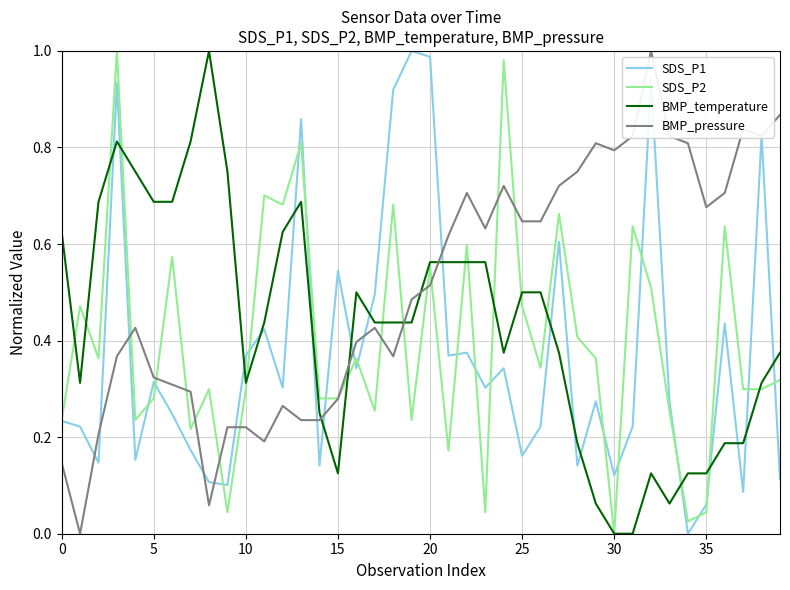

After their last crossing, which series has the higher values: BMP_pressure or BMP_temperature?

BMP_pressure